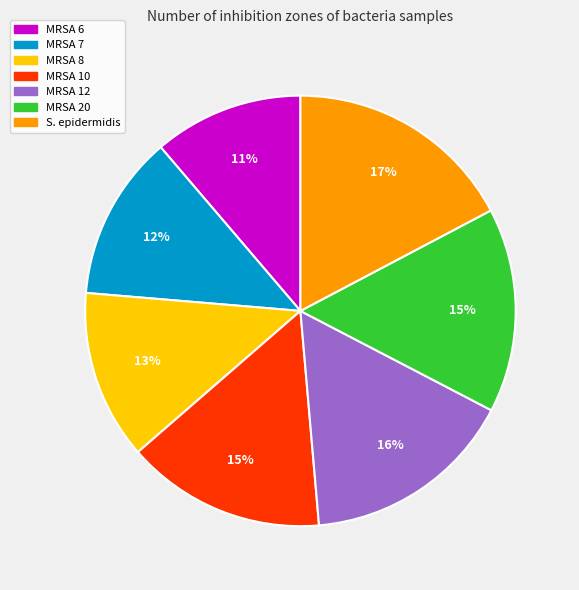

To the nearest percent, what percentage of the pie is MRSA 12?

16%